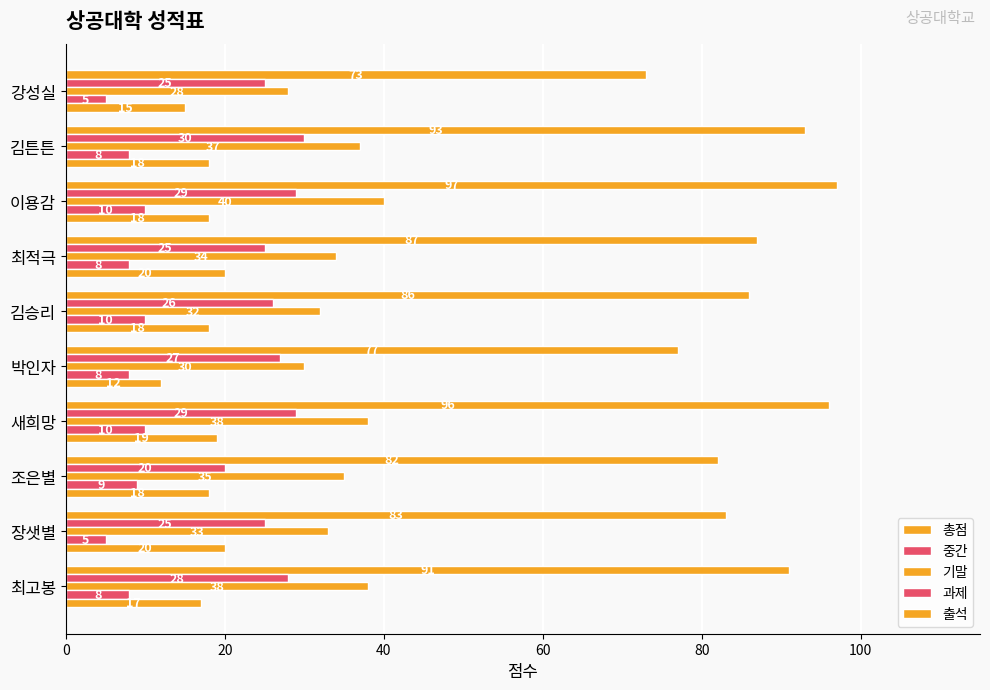

How many distinct data groups are displayed?

5